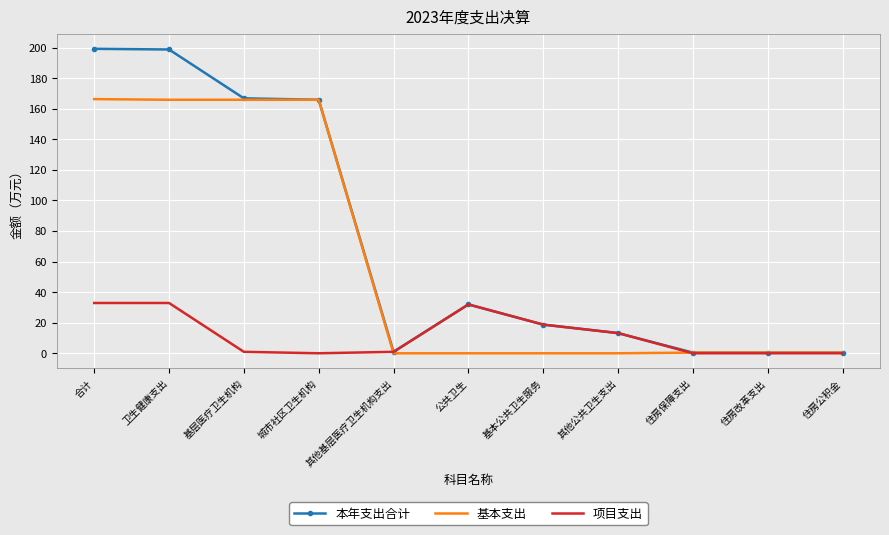

True or false: 本年支出合计 has a value of 198.7 at 卫生健康支出.

True